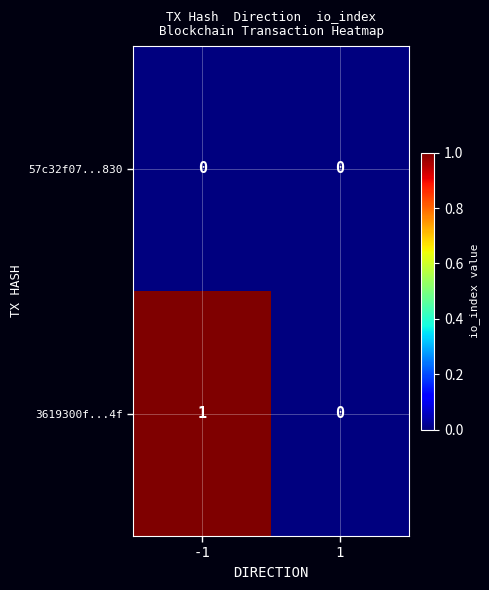

What is the difference between the highest and lowest values at -1?

1